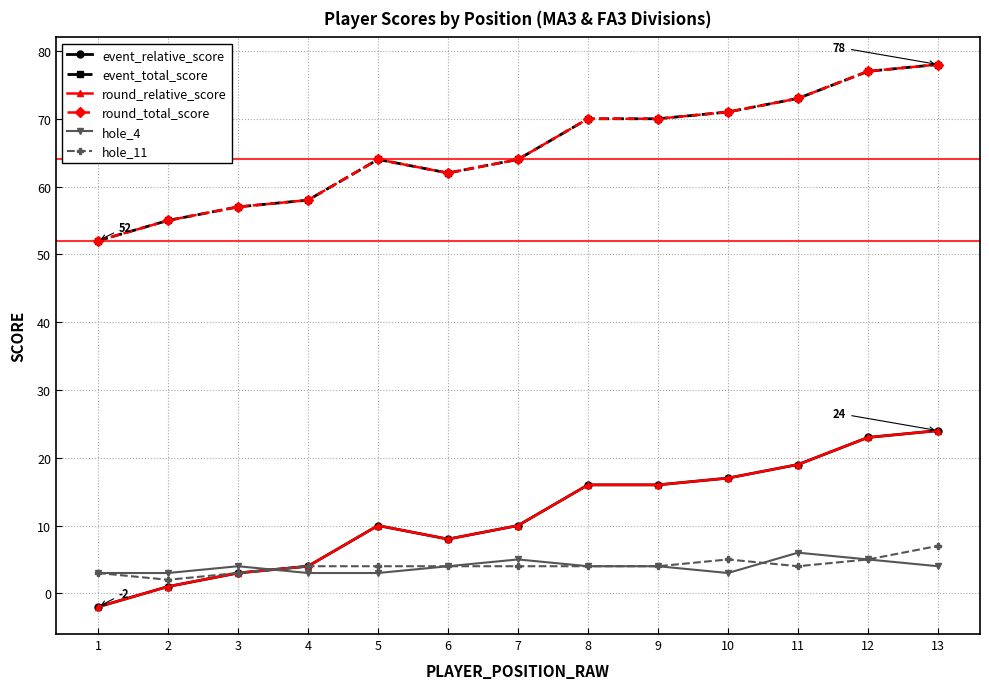

How many hole_4 values are between 3 and 4?

10